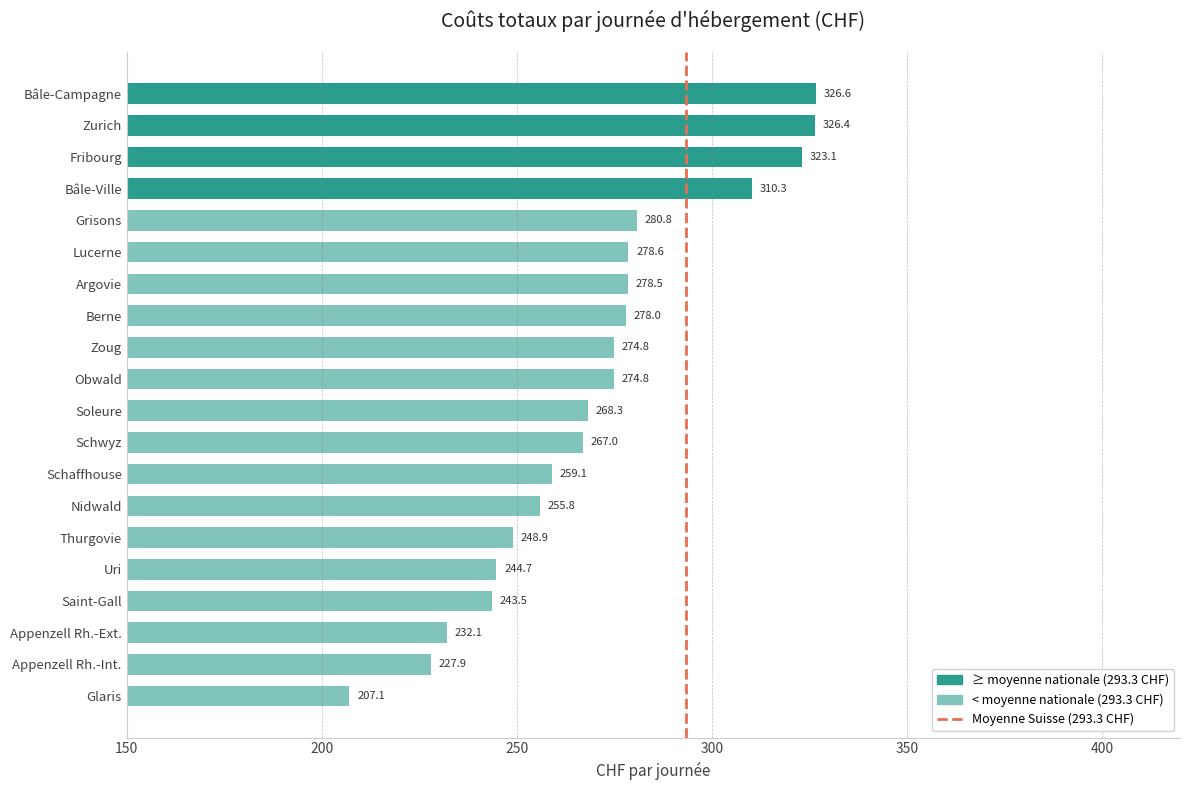

Reading bottom to top, extract all data points from this chart.

207.1	227.9	232.1	243.5	244.7	248.9	255.8	259.1	267.0	268.3	274.8	274.8	278.0	278.5	278.6	280.8	310.3	323.1	326.4	326.6